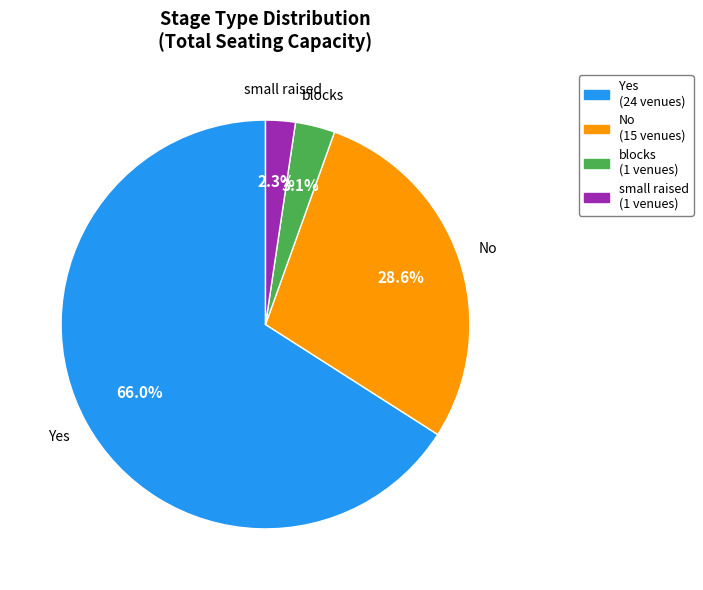

Is there a majority slice in this chart?

Yes